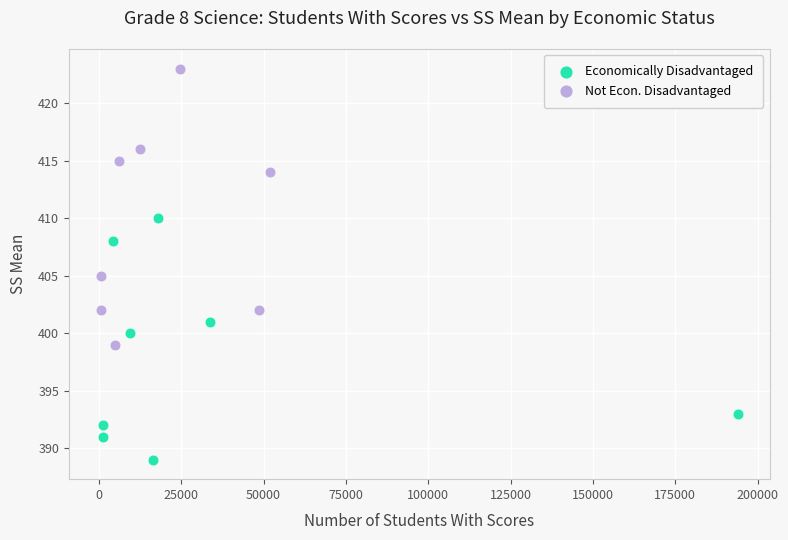

Which series contains the highest Y value?

Not Econ. Disadvantaged